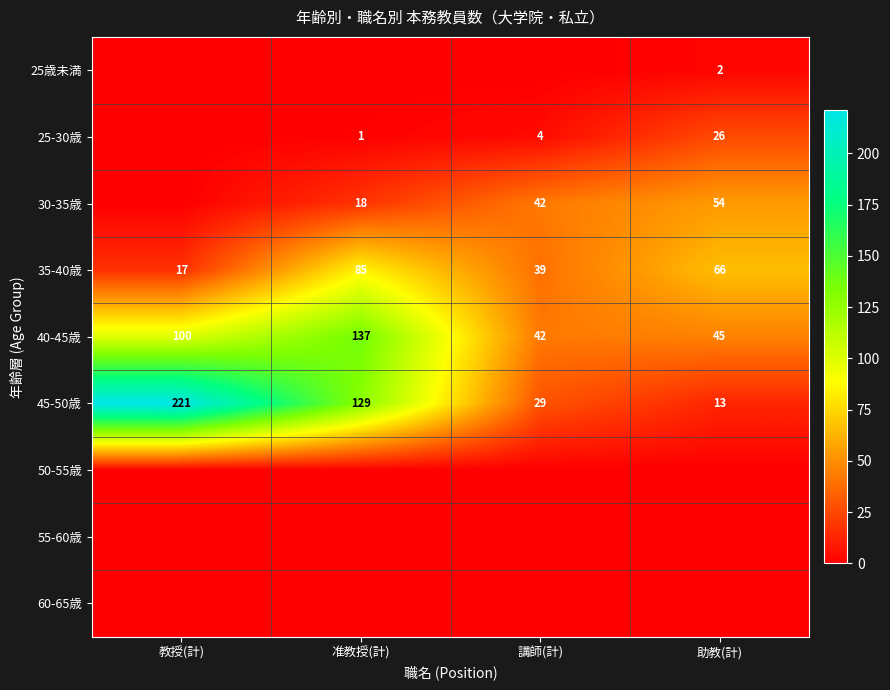

What is the average value of the 45-50歳 series?

98